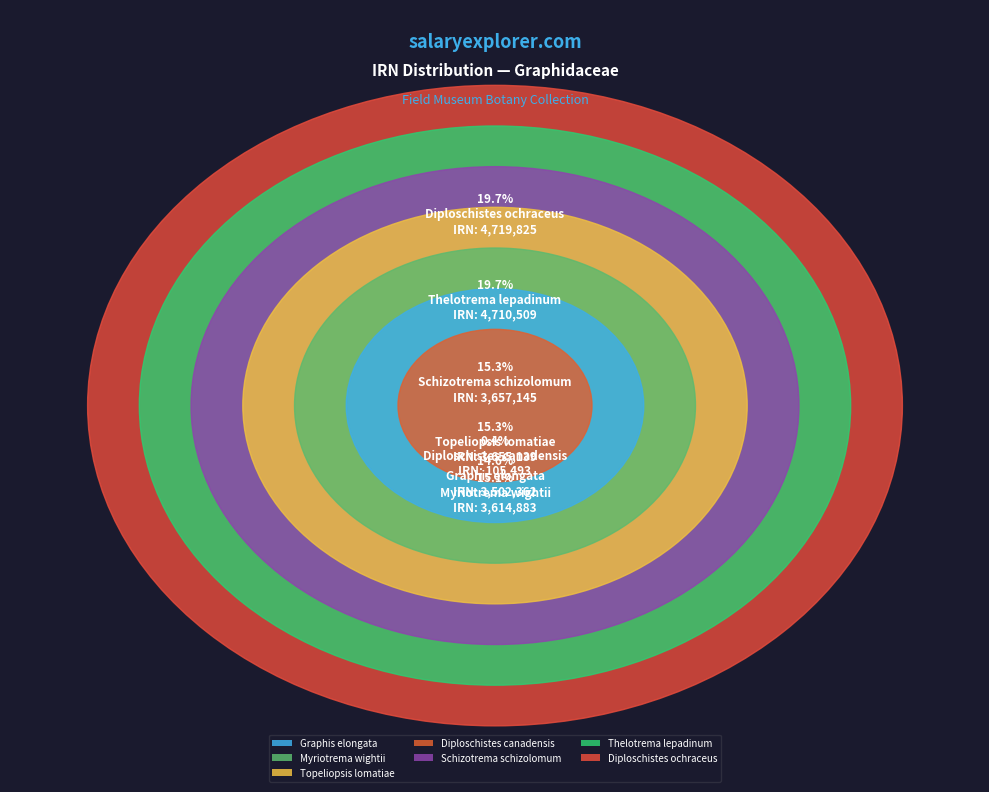

Combined, do Topeliopsis lomatiae and Diploschistes canadensis account for over 50%?

No